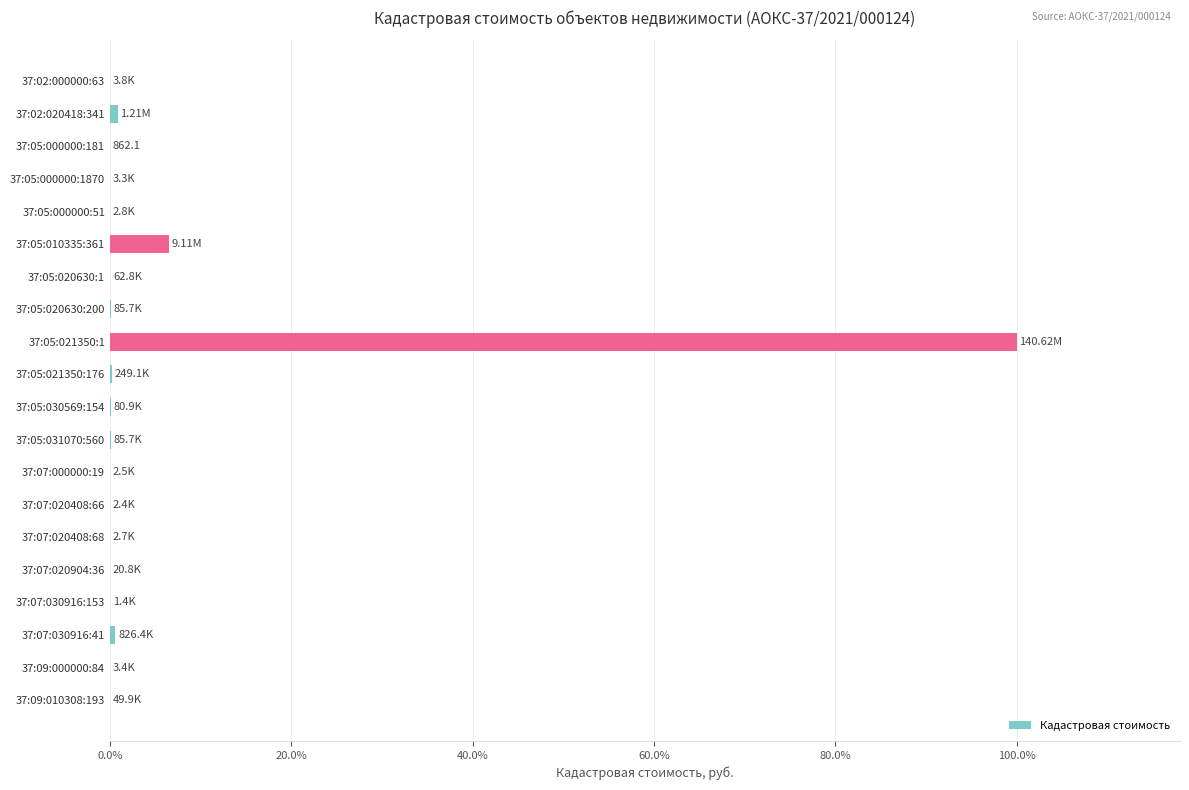

Are the bars grouped side by side (vs. stacked)?

No